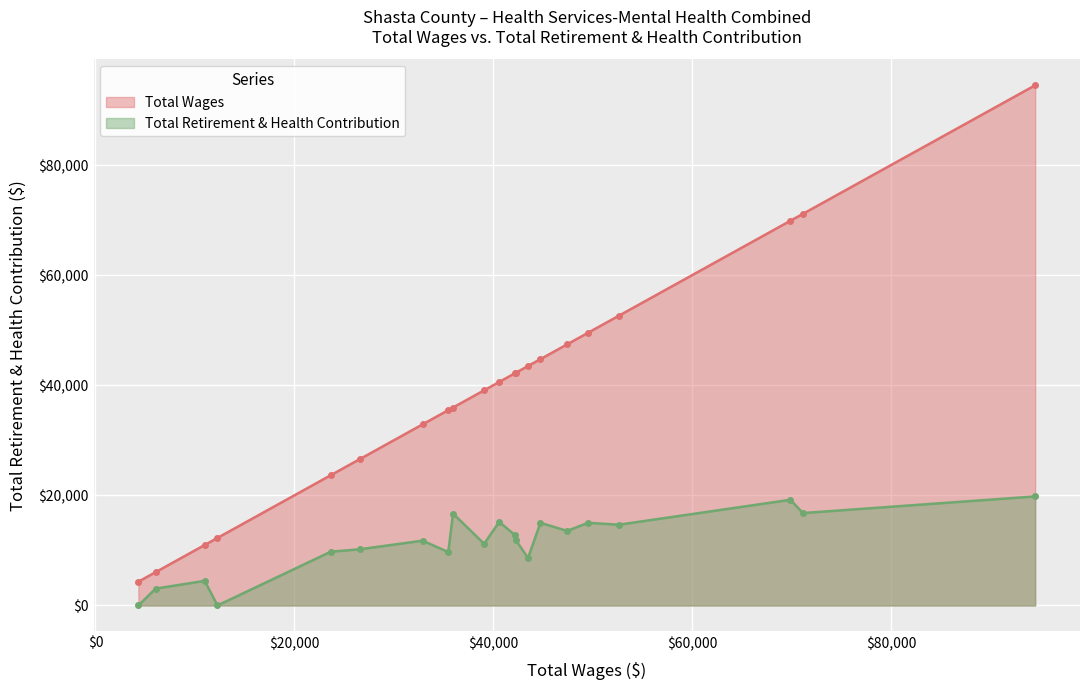

What is the sum of all Total Wages values?

825711